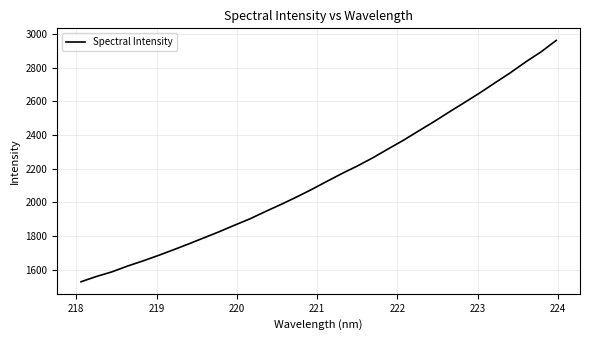

What is the smallest value displayed?

1527.3